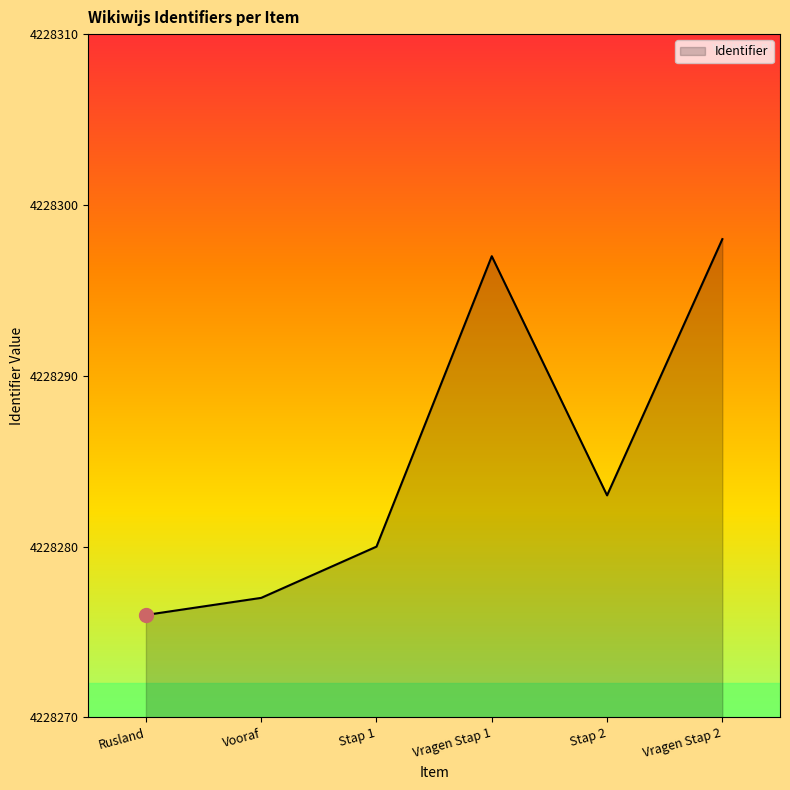

What is the difference between the maximum and minimum values?

22